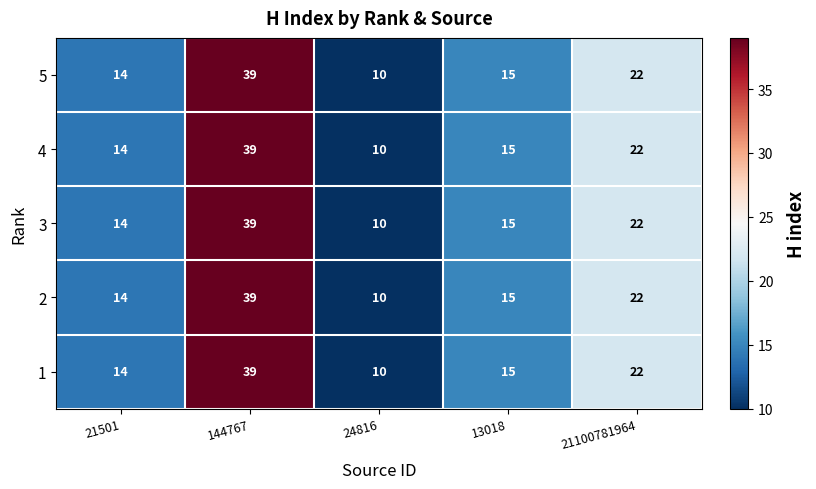

List the labels in order of 1 value, smallest first.

24816, 21501, 13018, 21100781964, 144767